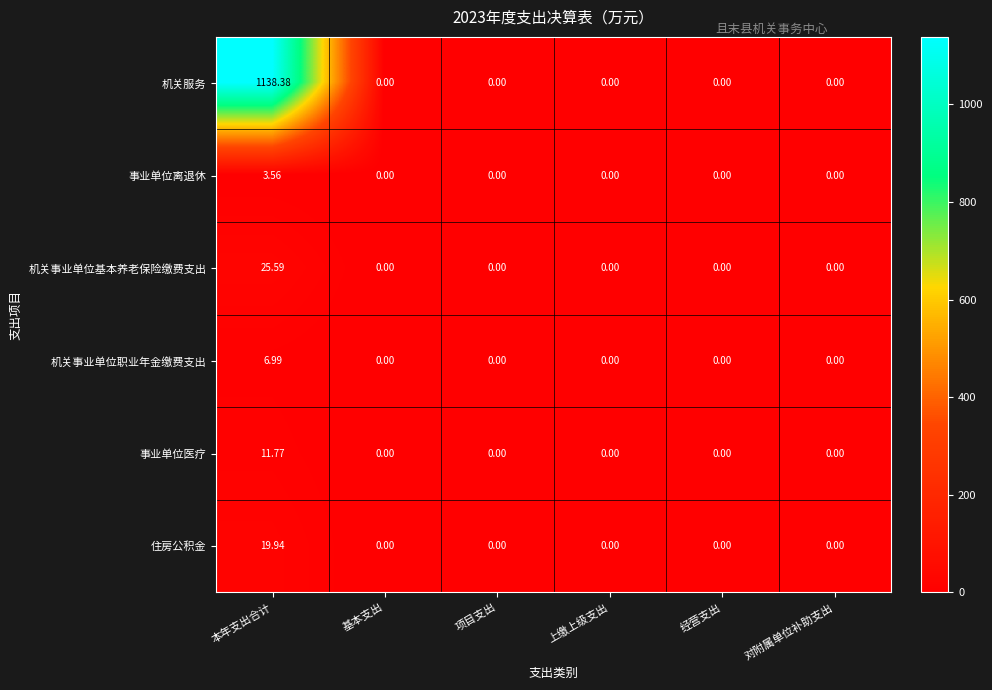

At which category is the sum across all series the highest?

本年支出合计